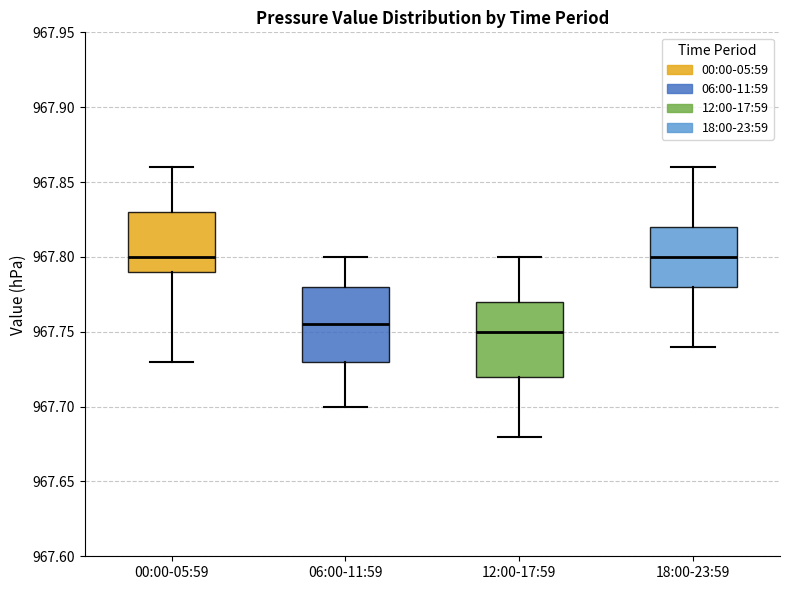

Reading left to right, transcribe this box plot: for each box, give where its median line is, the range the box spans, and where its two whiskers end, as read against the y-axis. The values are not printed on the chart, so give them approximately, as read against the axis.

00:00-05:59: median 967.800, box 967.790 to 967.830, whiskers 967.730 to 967.860
06:00-11:59: median 967.755, box 967.730 to 967.780, whiskers 967.700 to 967.800
12:00-17:59: median 967.750, box 967.720 to 967.770, whiskers 967.680 to 967.800
18:00-23:59: median 967.800, box 967.780 to 967.820, whiskers 967.740 to 967.860